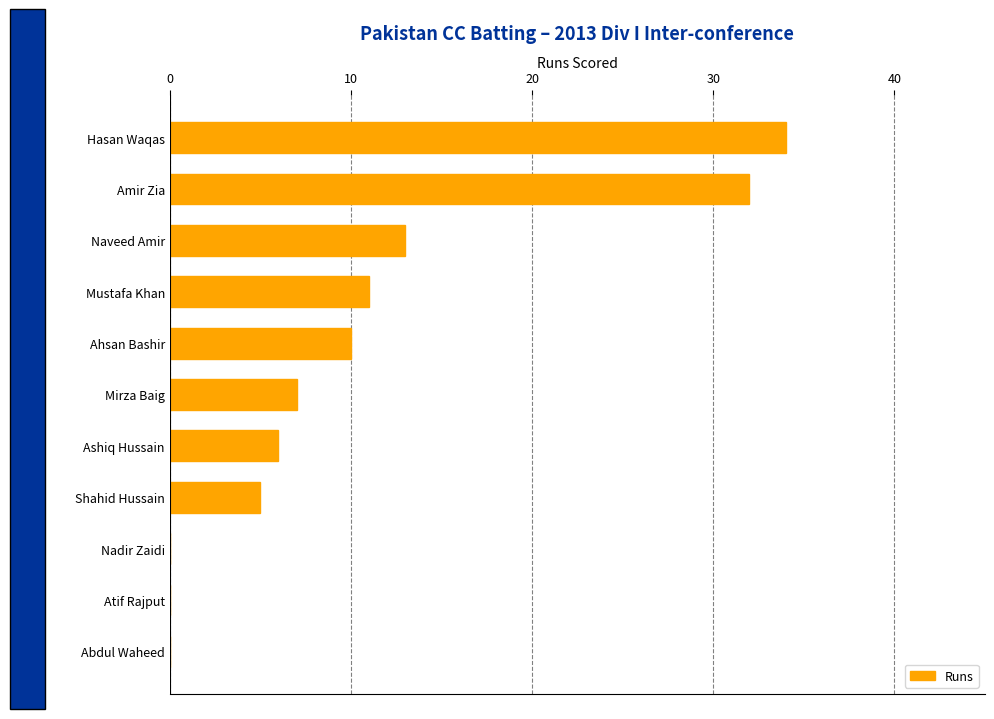

What is the greatest value displayed?

34